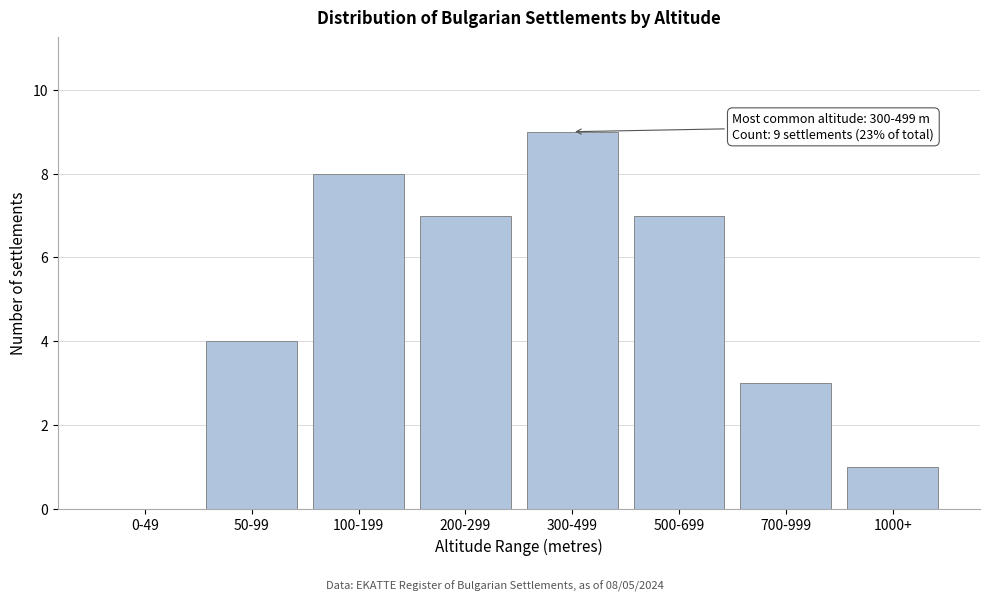

Reading right to left, extract all data points from this chart.

1000+=1	700-999=3	500-699=7	300-499=9	200-299=7	100-199=8	50-99=4	0-49=0